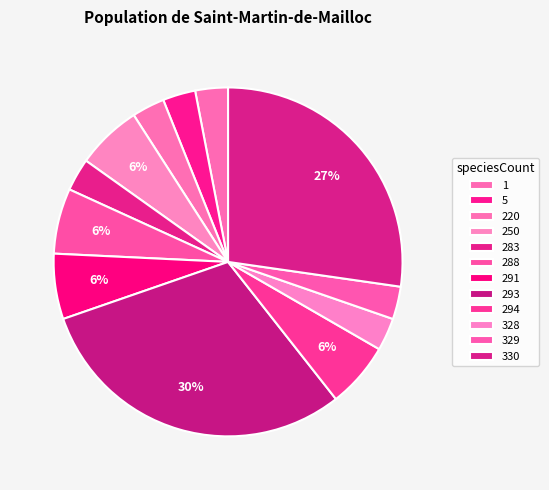

How many segments does this pie chart have?

12